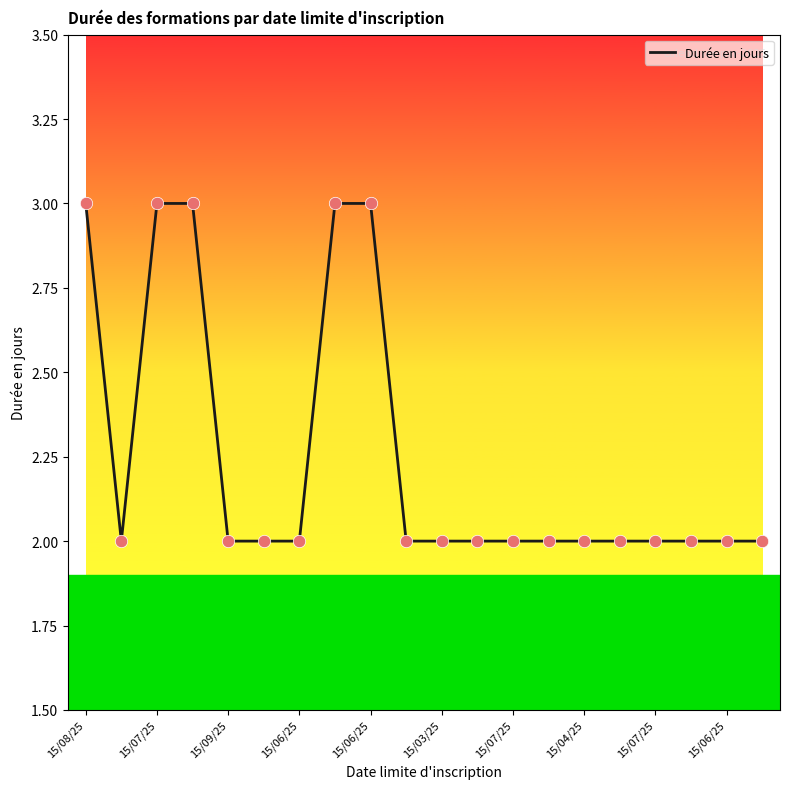

What is the greatest value displayed?

3